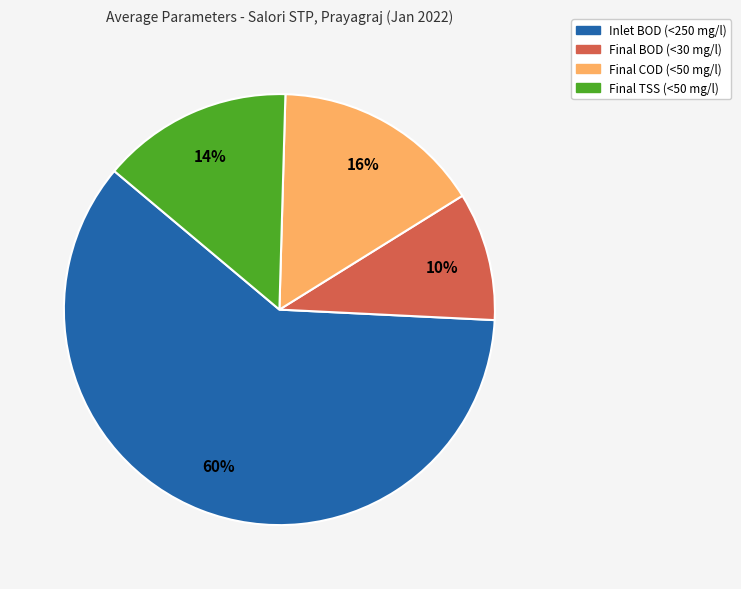

Is there a majority slice in this chart?

Yes